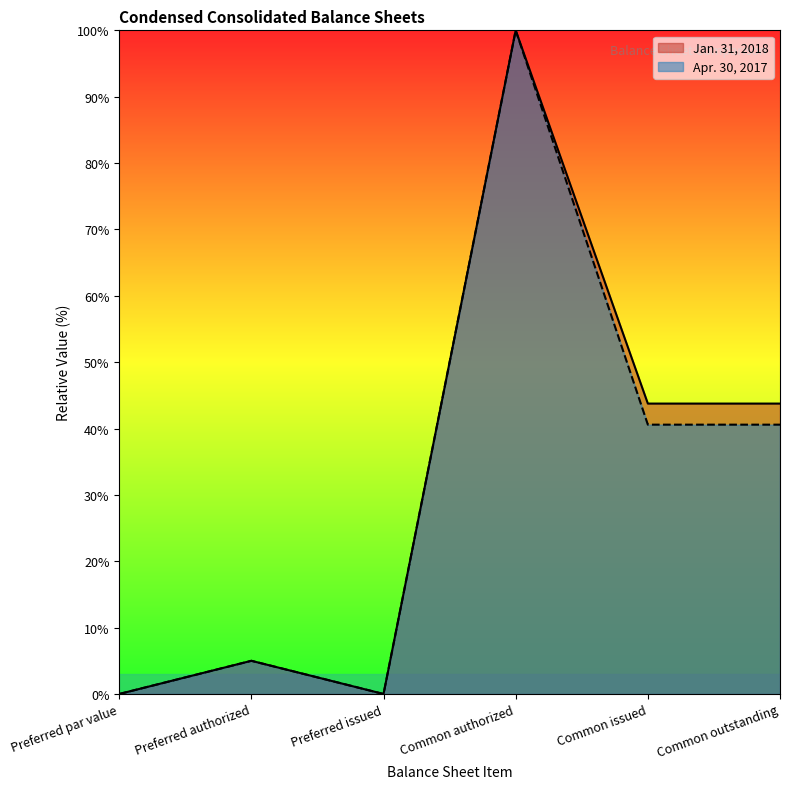

Reading left to right, what are all the values shown in this chart?

Jan. 31, 2018: 0.0	5.0	0.0	100.0	43.8	43.8
Apr. 30, 2017: 0.0	5.0	0.0	100.0	40.6	40.6